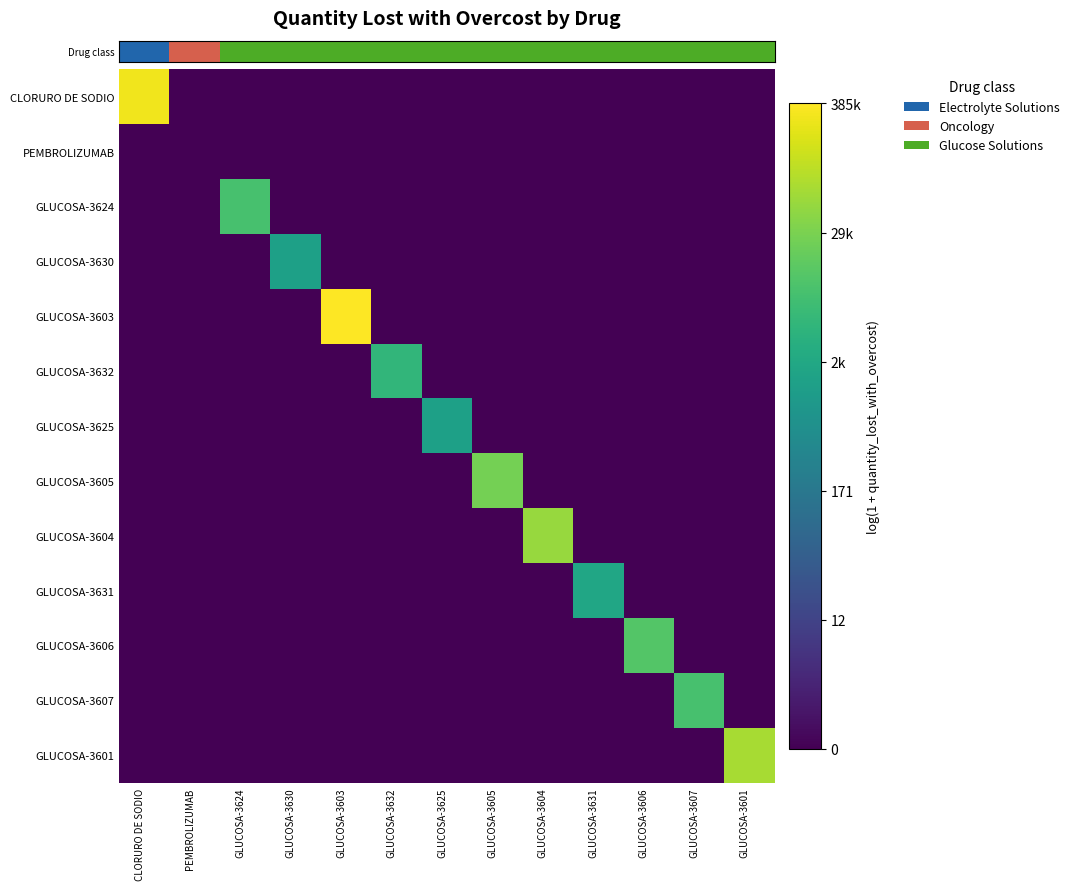

At how many categories does at least one series exceed 3?

12